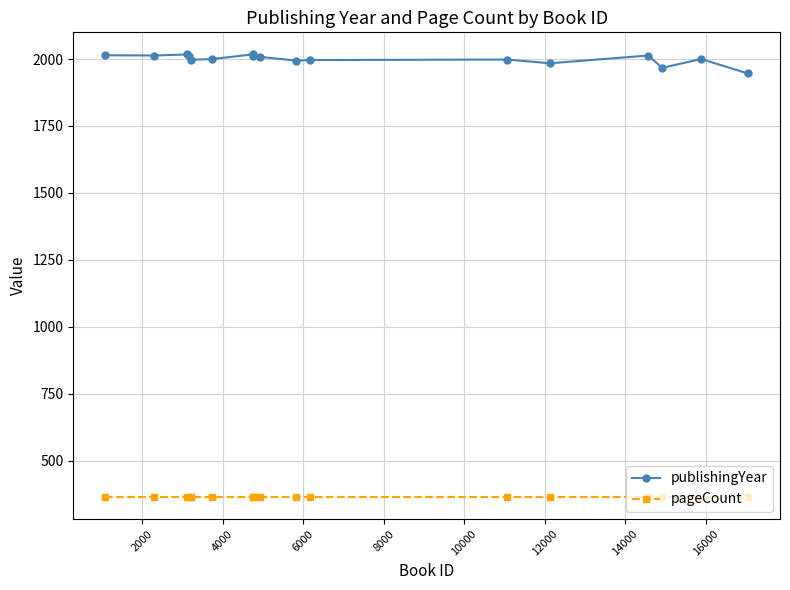

What is the value of the pageCount point at the 13th from the left?

366